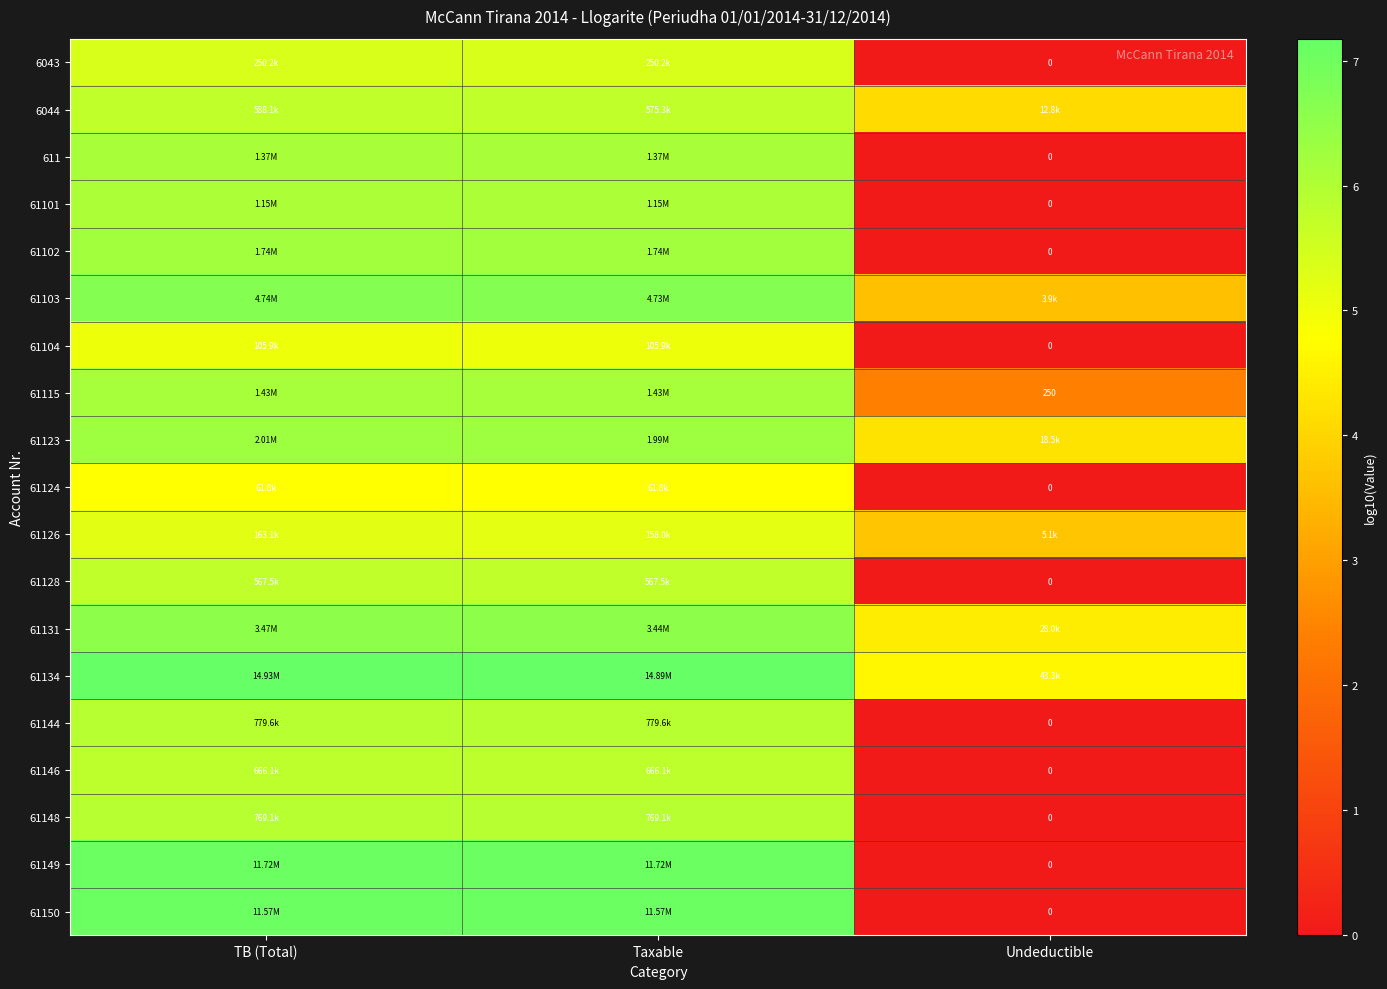

Rank the series by their maximum value, from lowest to highest.

61124, 61104, 61126, 6043, 61128, 6044, 61146, 61148, 61144, 61101, 611, 61115, 61102, 61123, 61131, 61103, 61150, 61149, 61134